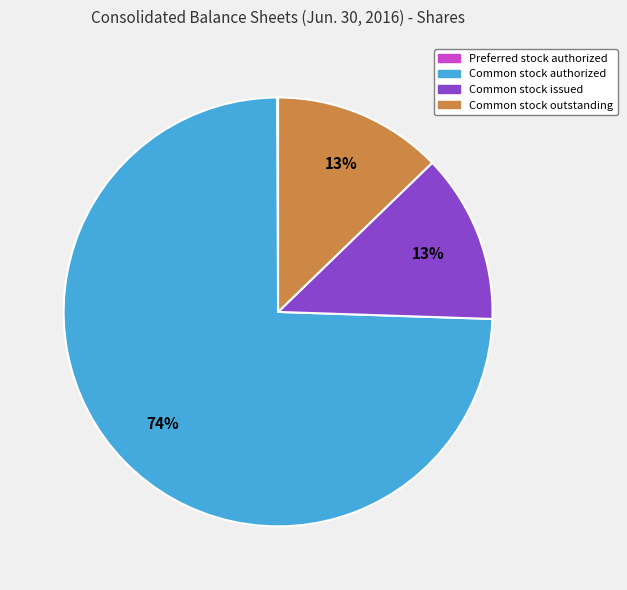

Does any single category account for the majority?

Yes